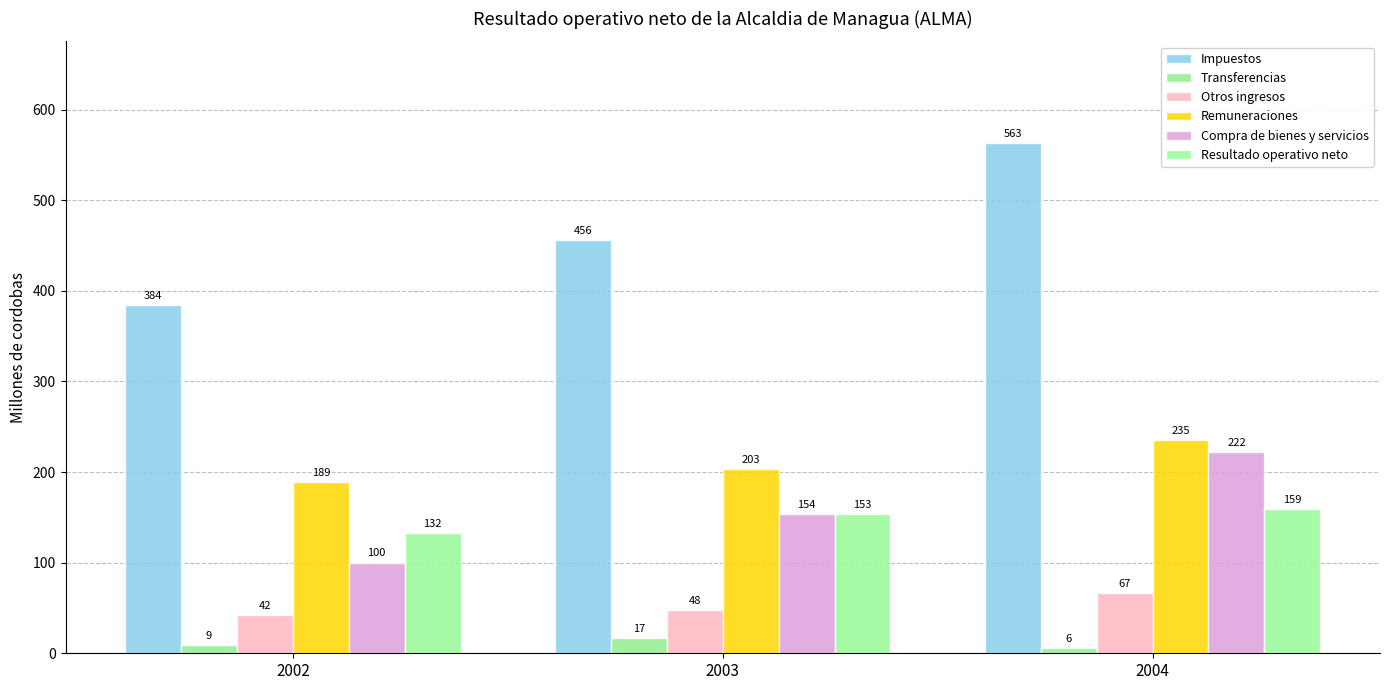

What are all the series names shown in the legend?

Impuestos, Transferencias, Otros ingresos, Remuneraciones, Compra de bienes y servicios, Resultado operativo neto